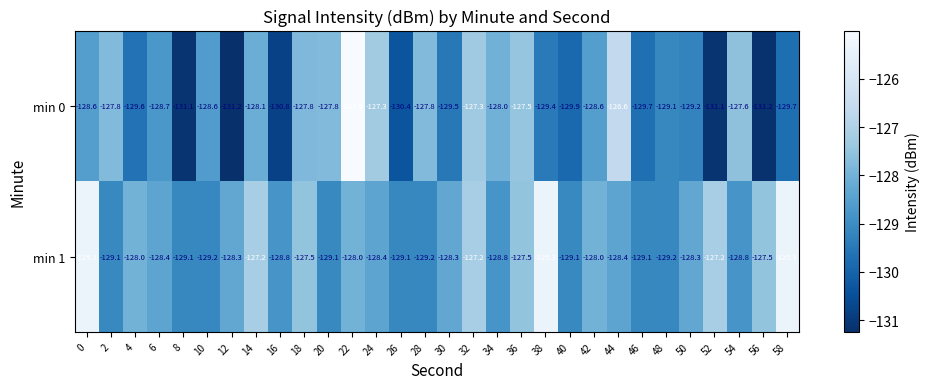

Read the min 0 value at 8.

-131.1